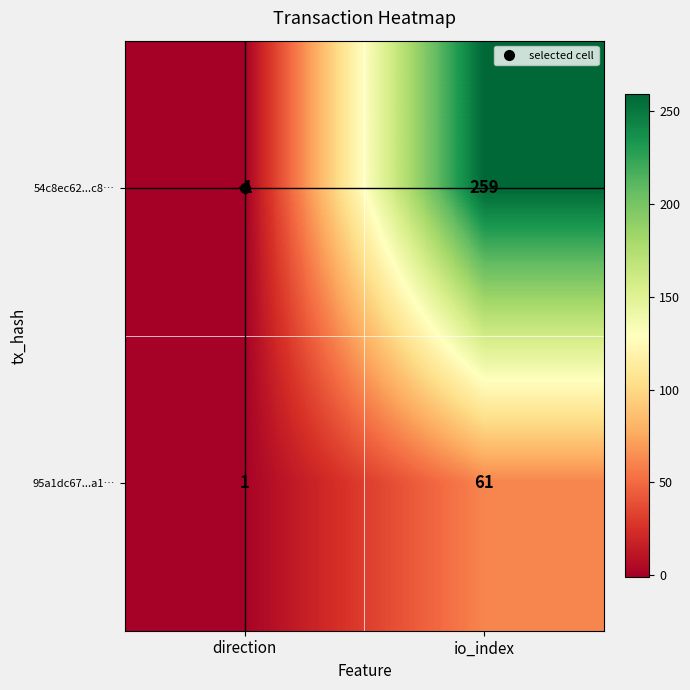

At which category is the sum across all series the highest?

io_index